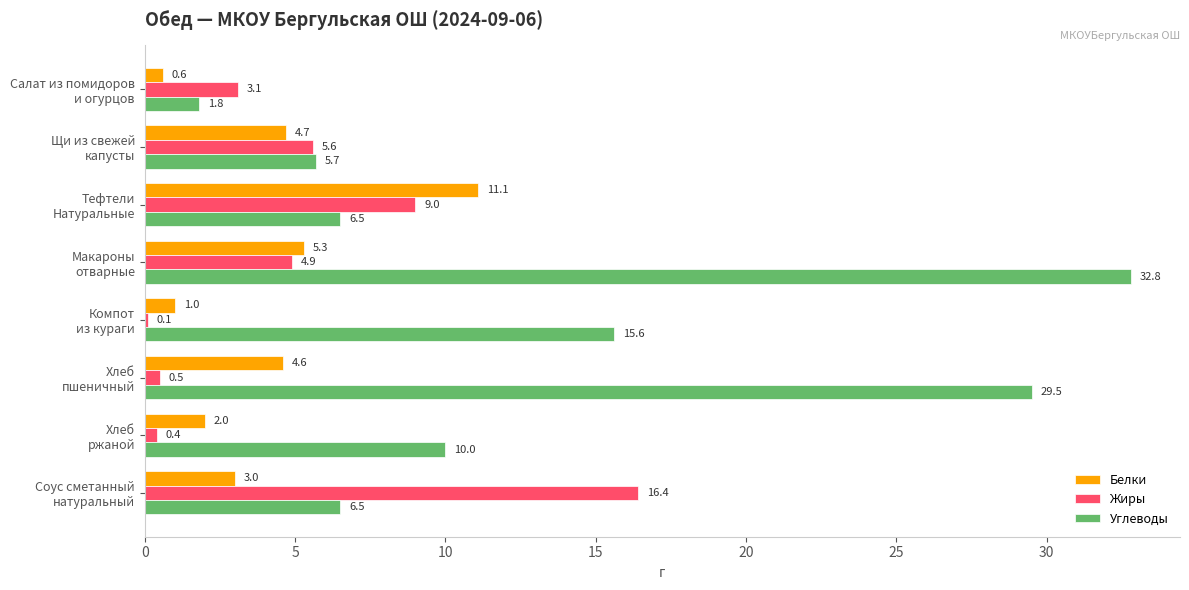

What is the maximum value shown in the chart?

32.8